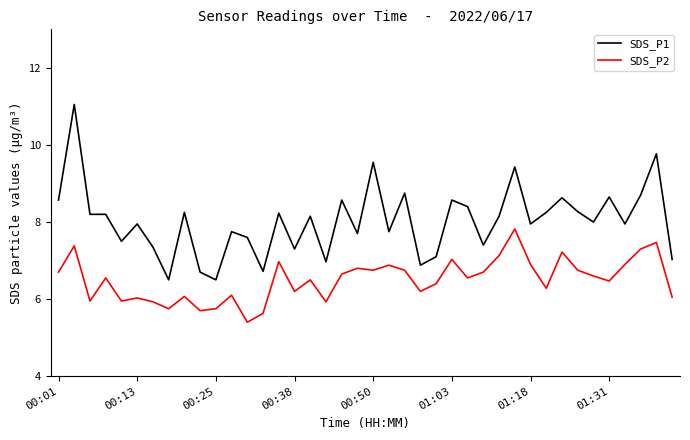

List the series in order of their peak value, lowest first.

SDS_P2, SDS_P1